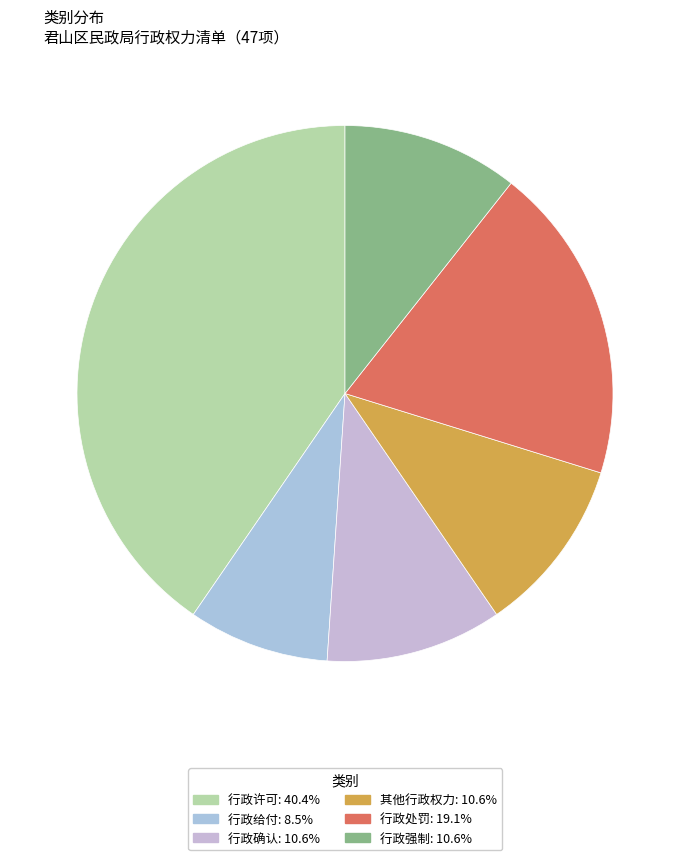

Count the number of slices in the pie.

6